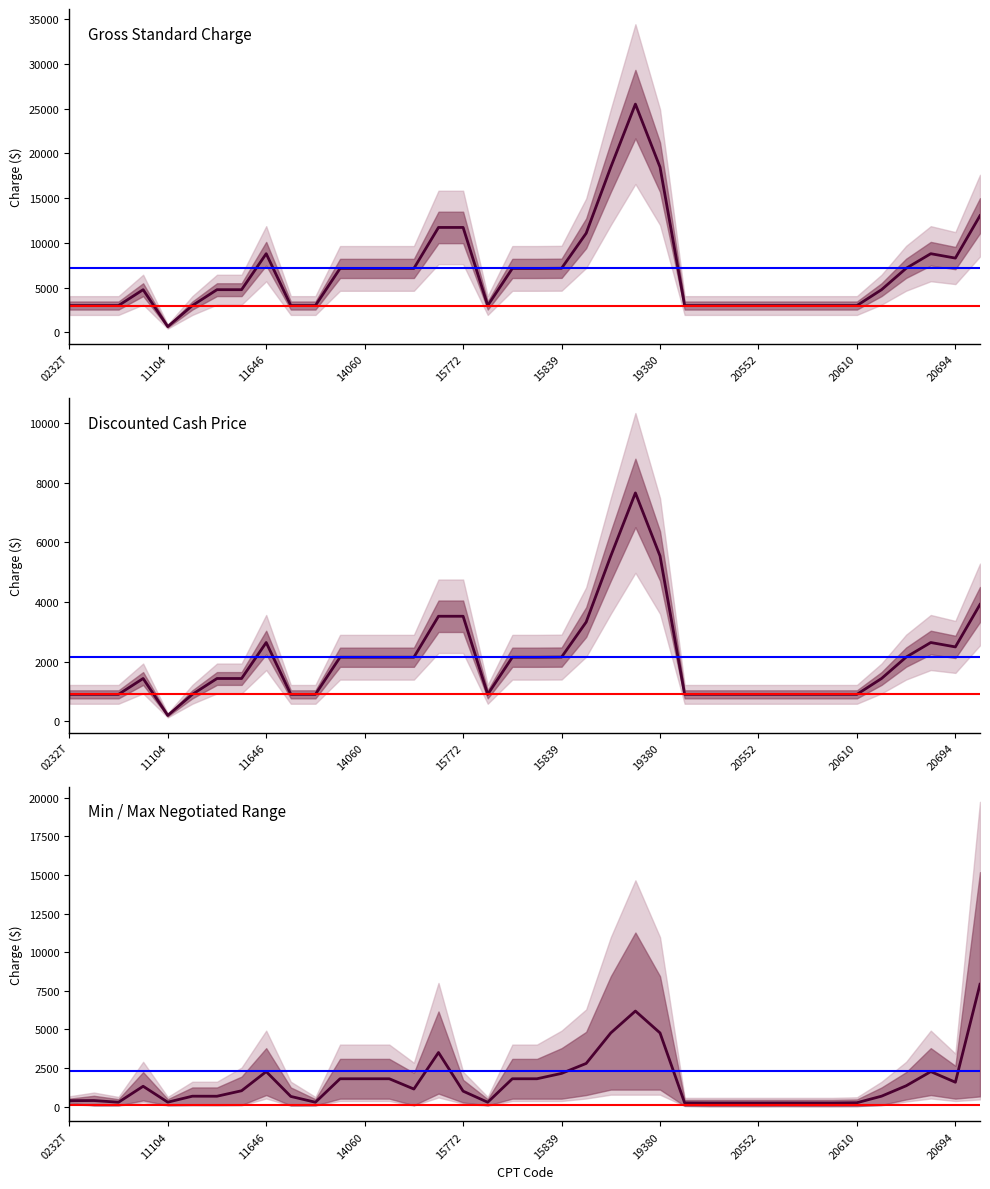

Reading right to left, transcribe all the data shown in this chart.

Gross Charge: 20900=13047.0	20694=8302.0	20680=8794.0	20670=7164.0	20615=4771.0	20610=2998.0	20605=2998.0	20600=2998.0	20553=2998.0	20552=2998.0	20551=2998.0	20550=2998.0	20526=2998.0	19380=18471.0	19342=25519.0	19318=18471.0	19120=11081.0	15839=7164.0	15823=7147.0	15820=7147.0	15788=2998.0	15772=11730.0	15771=11730.0	15275=7147.0	15002=7147.0	14060=7147.0	14040=7147.0	11982=2998.0	11755=2998.0	11646=8794.0	11422=4771.0	11421=4771.0	11402=2998.0	11104=643.0	11044=4771.0	10160=2998.0	10061=2998.0	0232T=2998.0
Discounted Cash: 20900=3914.1	20694=2490.6	20680=2638.2	20670=2149.2	20615=1431.3	20610=899.4	20605=899.4	20600=899.4	20553=899.4	20552=899.4	20551=899.4	20550=899.4	20526=899.4	19380=5541.3	19342=7655.7	19318=5541.3	19120=3324.3	15839=2149.2	15823=2144.1	15820=2144.1	15788=899.4	15772=3519.0	15771=3519.0	15275=2144.1	15002=2144.1	14060=2144.1	14040=2144.1	11982=899.4	11755=899.4	11646=2638.2	11422=1431.3	11421=1431.3	11402=899.4	11104=192.9	11044=1431.3	10160=899.4	10061=899.4	0232T=899.4
Max Charge: 20900=7917.3	20694=1573.8	20680=2261.7	20670=1343.9	20615=670.6	20610=246.3	20605=228.9	20600=228.8	20553=230.3	20552=228.1	20551=229.1	20550=229.1	20526=236.9	19380=4766.9	19342=6183.4	19318=4766.9	19120=2790.3	15839=2145.6	15823=1798.3	15820=1798.3	15788=277.4	15772=995.7	15771=3498.3	15275=1133.1	15002=1798.3	14060=1798.3	14040=1798.3	11982=277.2	11755=653.3	11646=2261.7	11422=1022.2	11421=666.8	11402=669.5	11104=281.5	11044=1312.3	10160=277.4	10061=387.6	0232T=378.1